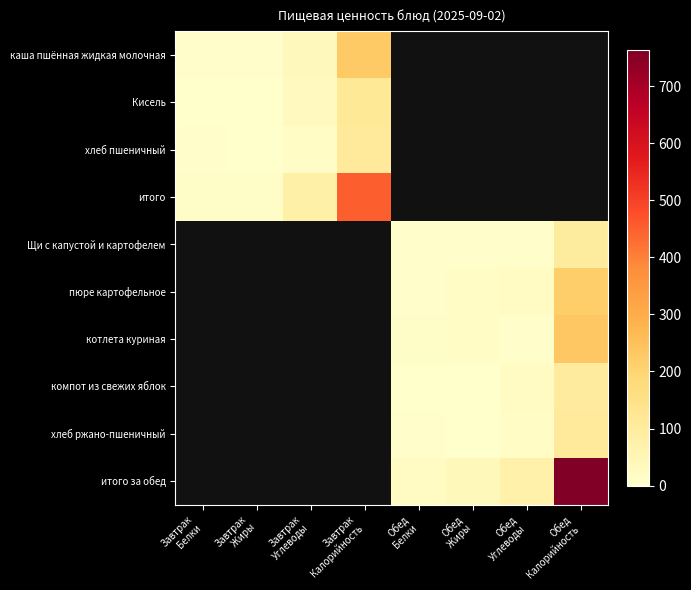

Count the number of data series in this chart.

10